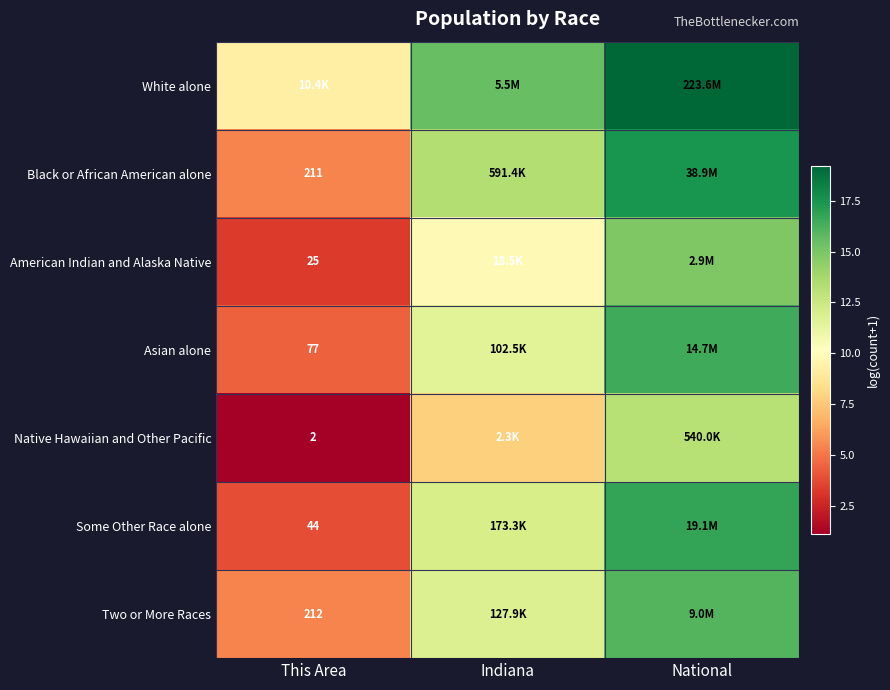

At which label is American Indian and Alaska Native closest to 9?

Indiana